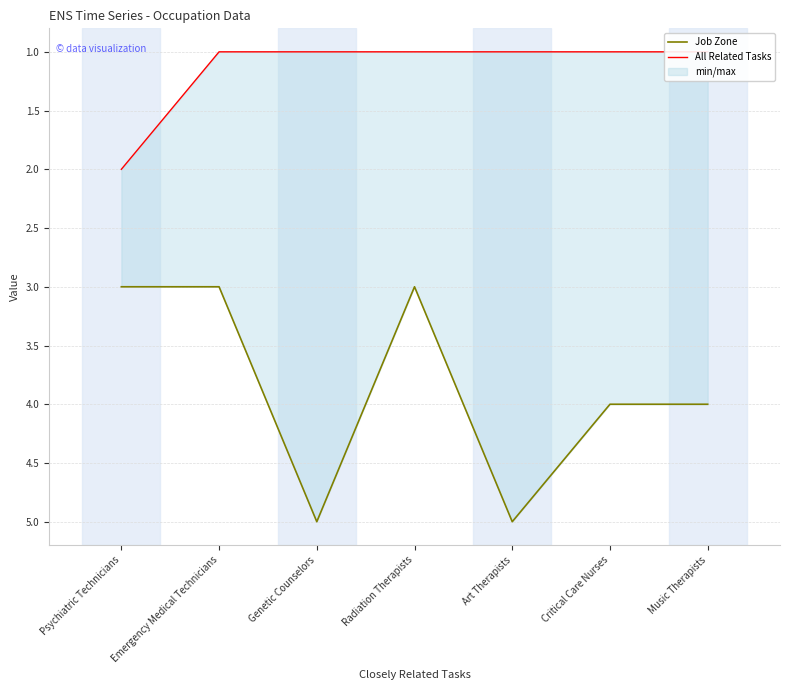

At Art Therapists, list the series in order from smallest to largest.

All Related Tasks, Job Zone